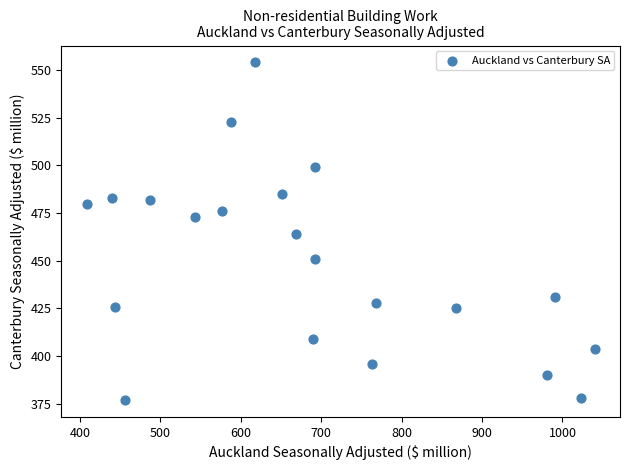

What is the range of X values (max minus min)?

632